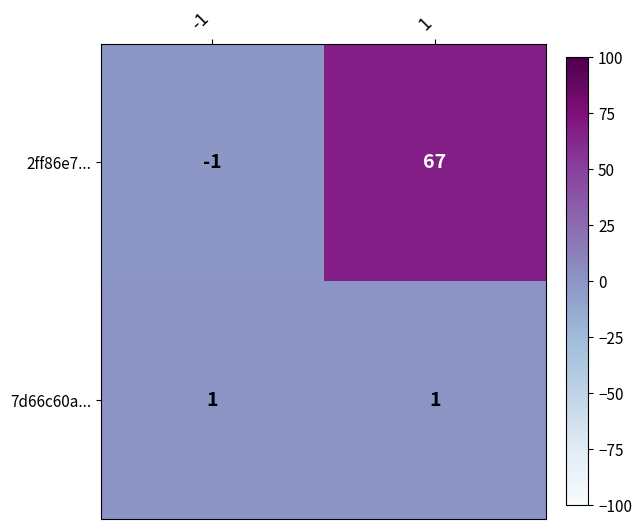

What is the spread (max minus min) of values at 1?

66